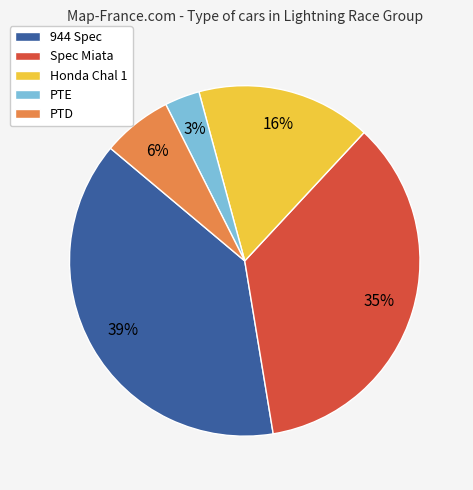

Which category has the smallest portion of the pie?

PTE